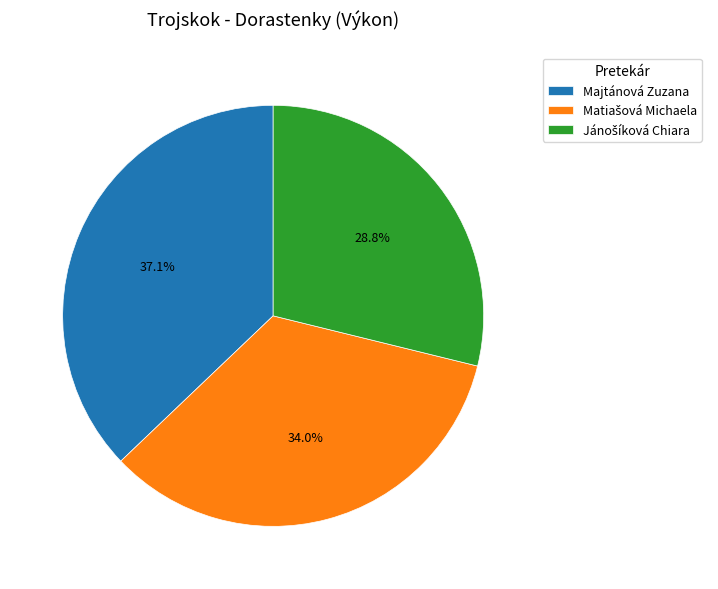

How many segments does this pie chart have?

3